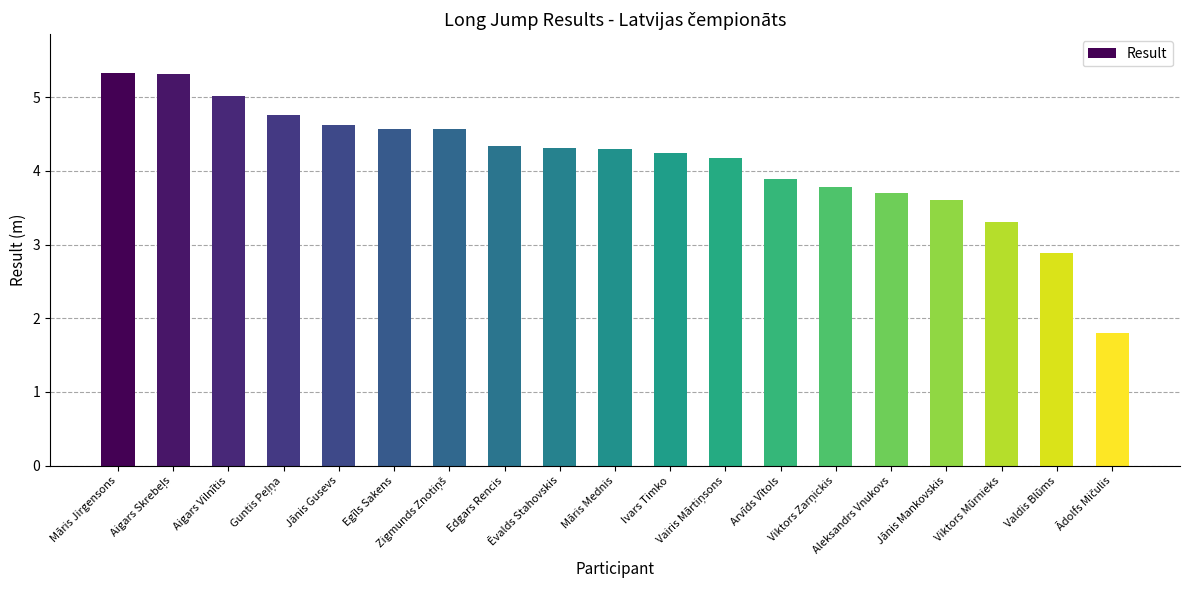

What is the difference between the maximum and minimum values?

3.5